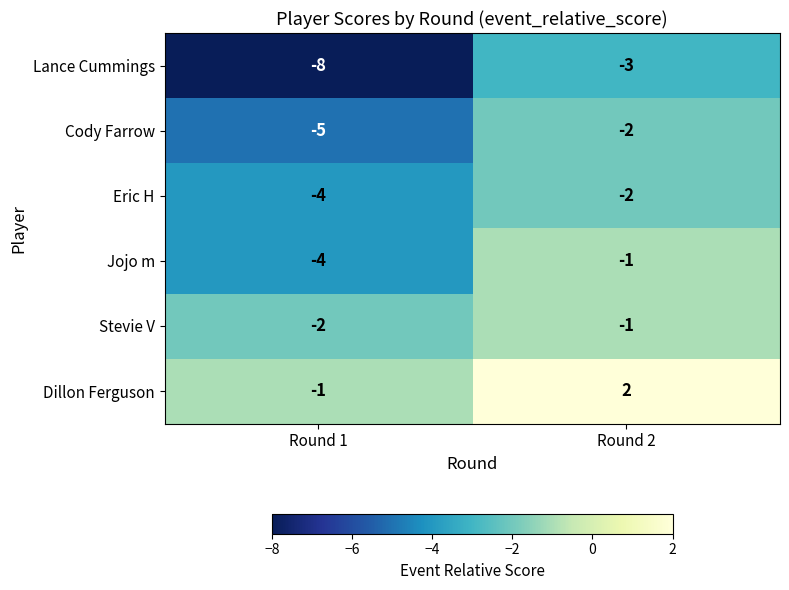

Reading left to right, extract all data points from this chart.

Lance Cummings: -8	-3
Cody Farrow: -5	-2
Eric H: -4	-2
Jojo m: -4	-1
Stevie V: -2	-1
Dillon Ferguson: -1	2